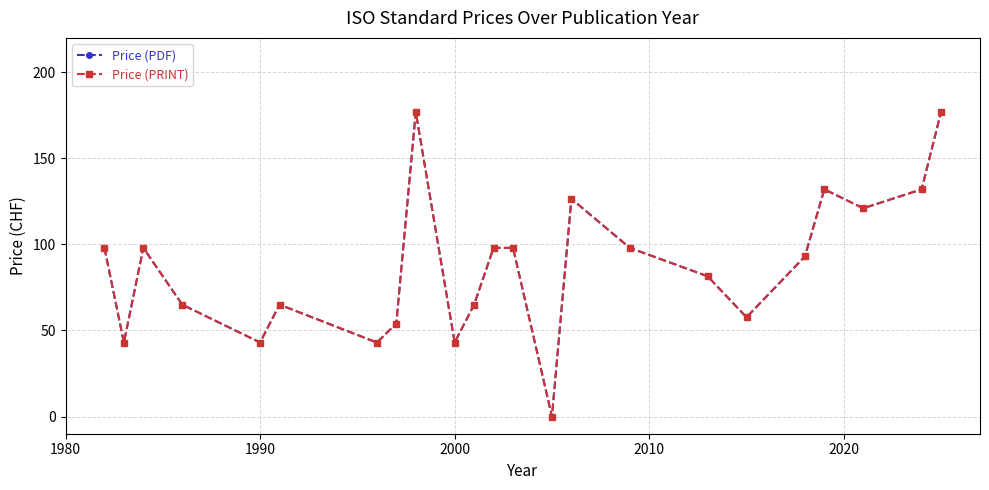

Is this an area chart (filled region under the line)?

No